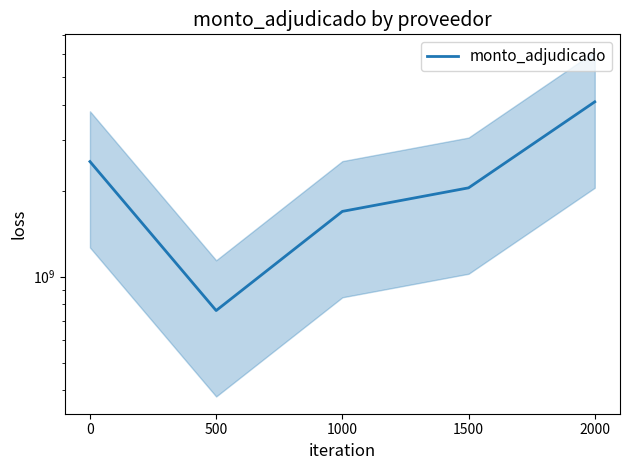

Reading left to right, extract all data points from this chart.

2529608098	760437000	1692353500	2046224000	4095369500